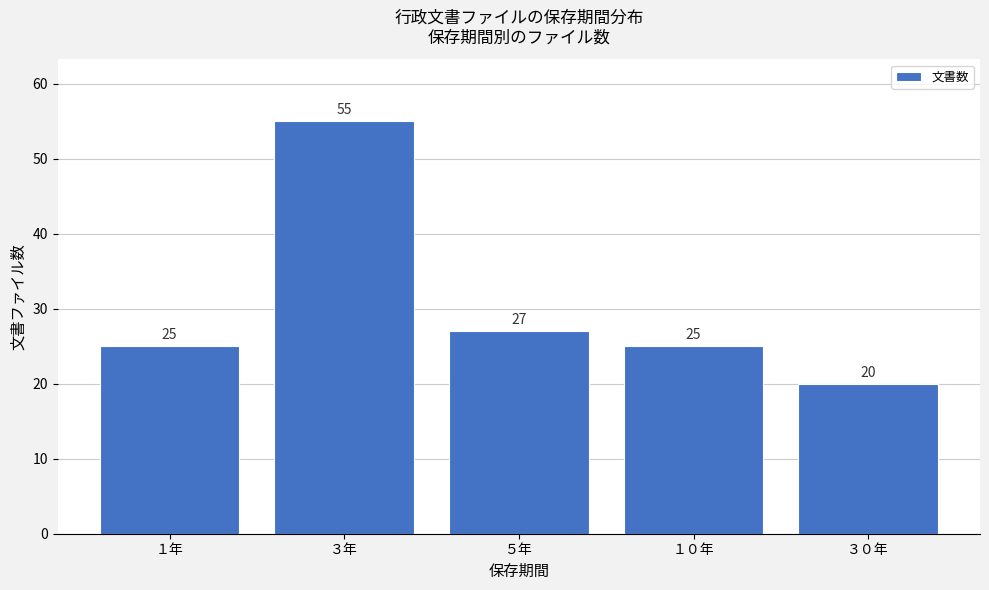

Reading left to right, list all the values displayed in this chart.

25	55	27	25	20